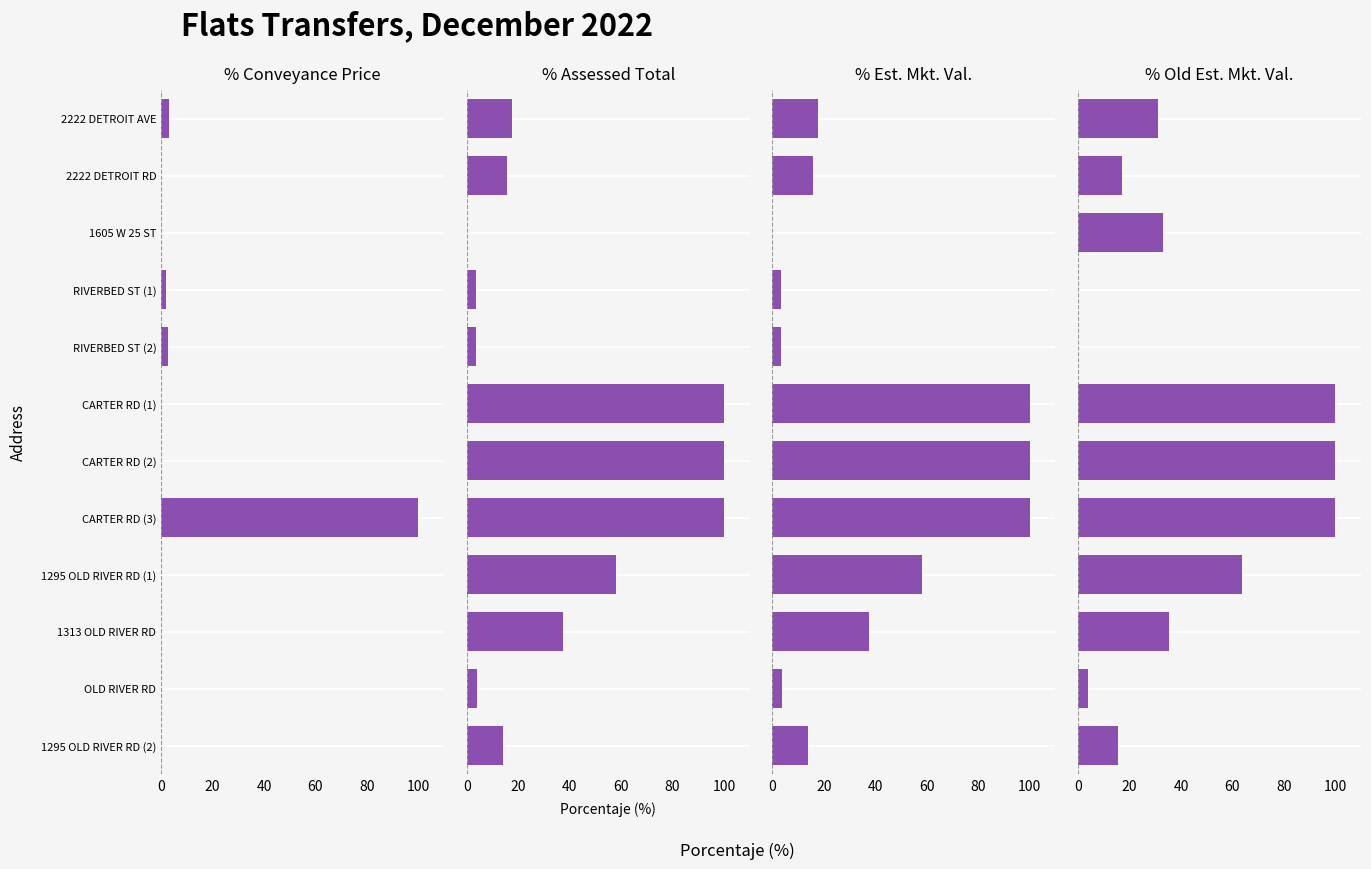

What is the average value of the Old Est Mkt Val series?

41.6